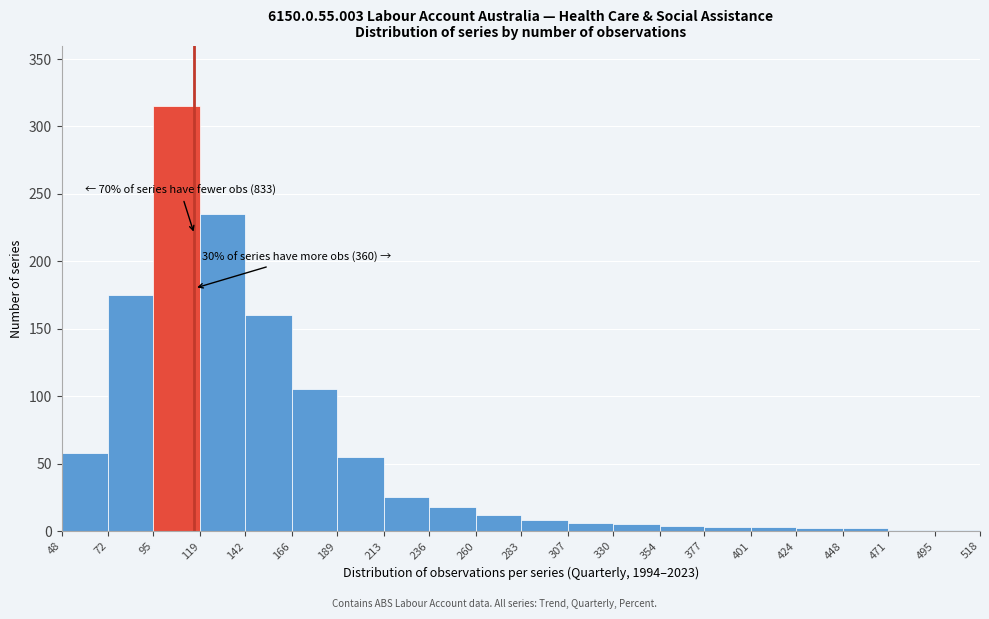

Over which range of the x-axis is the bar tallest?

95 to 119